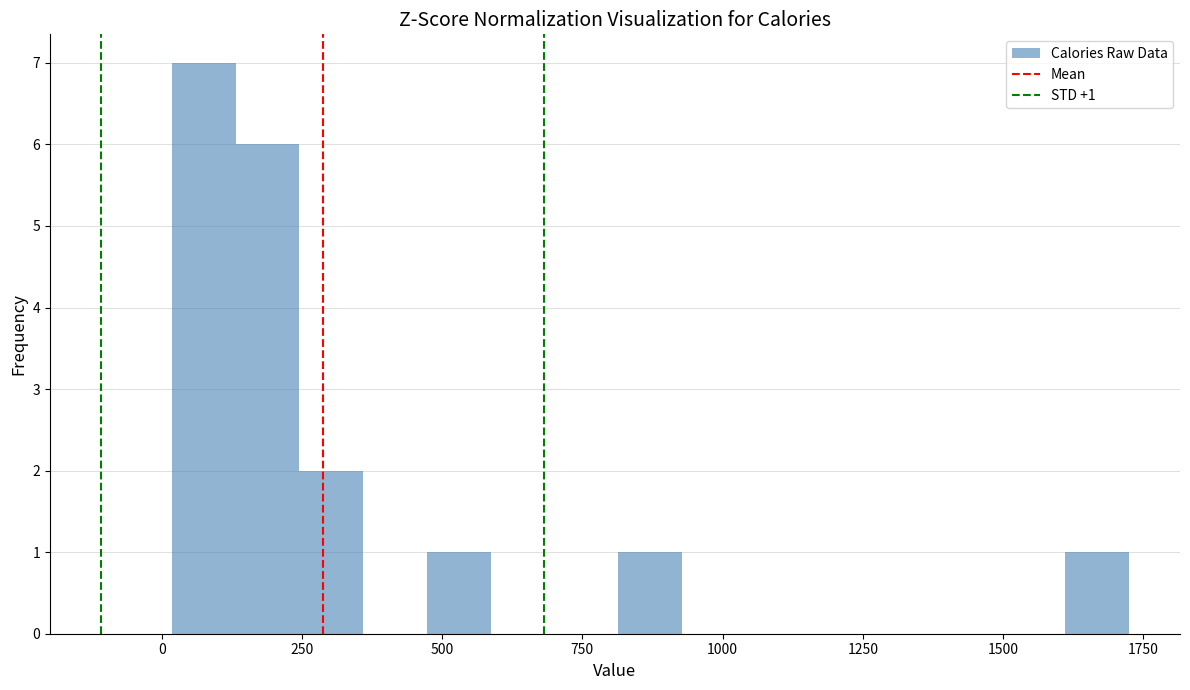

Around what value on the x-axis is the tallest bar? Give the approximate position of its centre, as read against the axis.

50